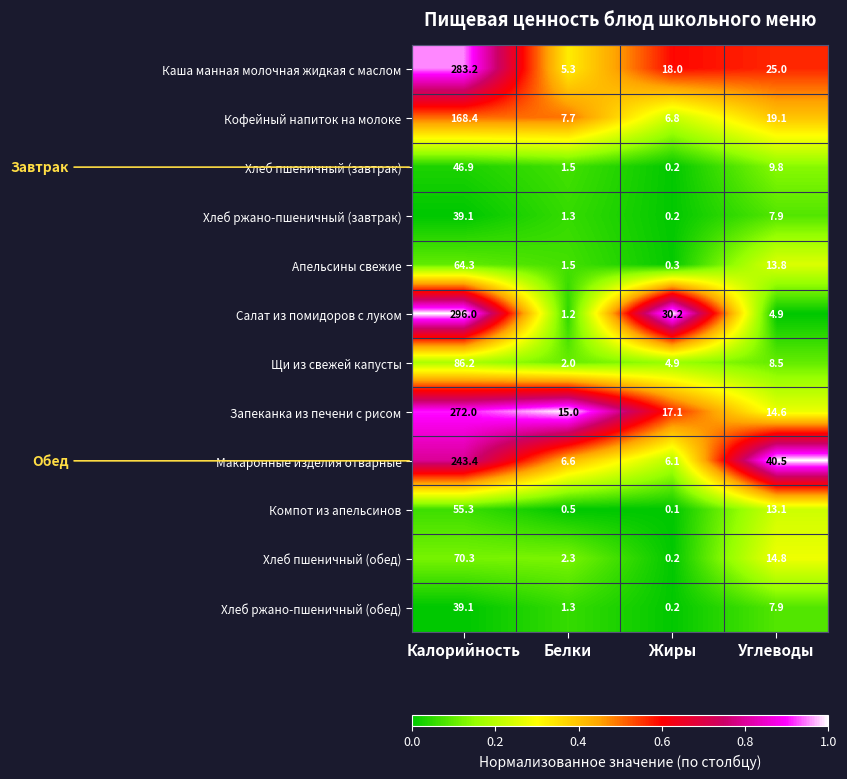

What is the approximate value of Хлеб ржано-пшеничный (завтрак) at Белки?

1.3